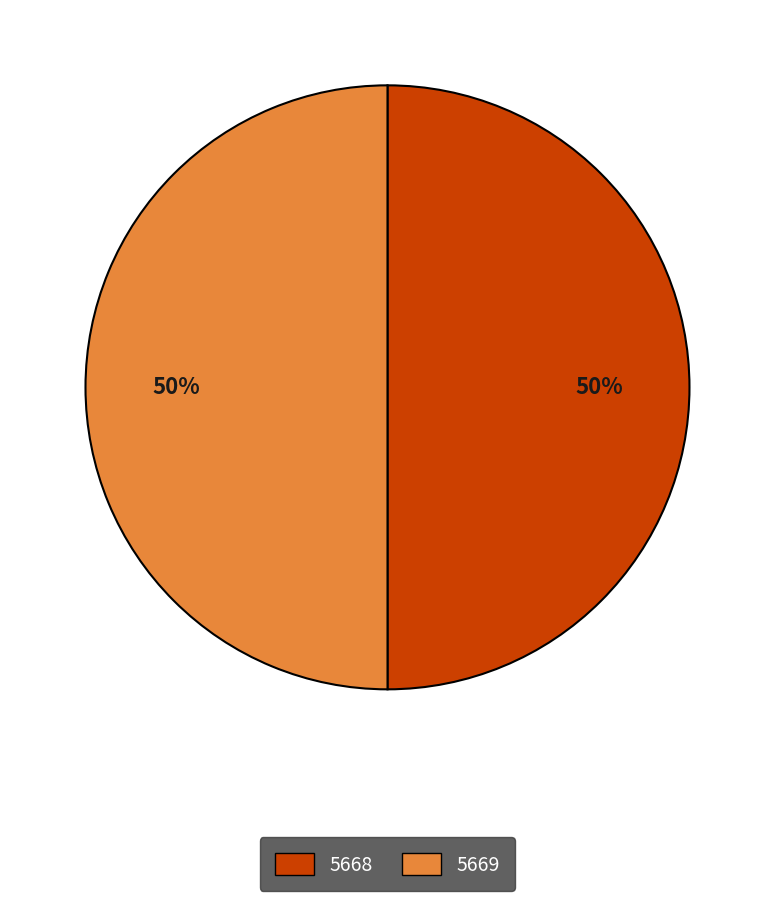

How many segments does this pie chart have?

2